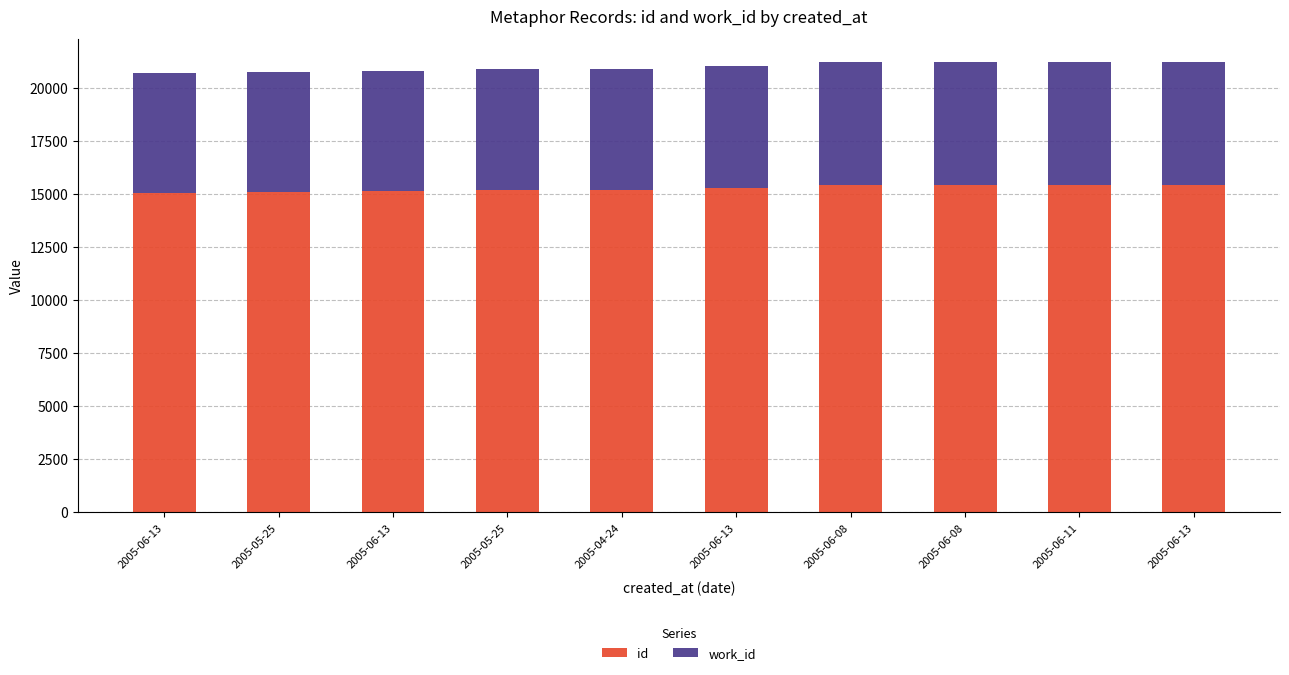

Which category has the lowest value in the id series?

2005-06-13